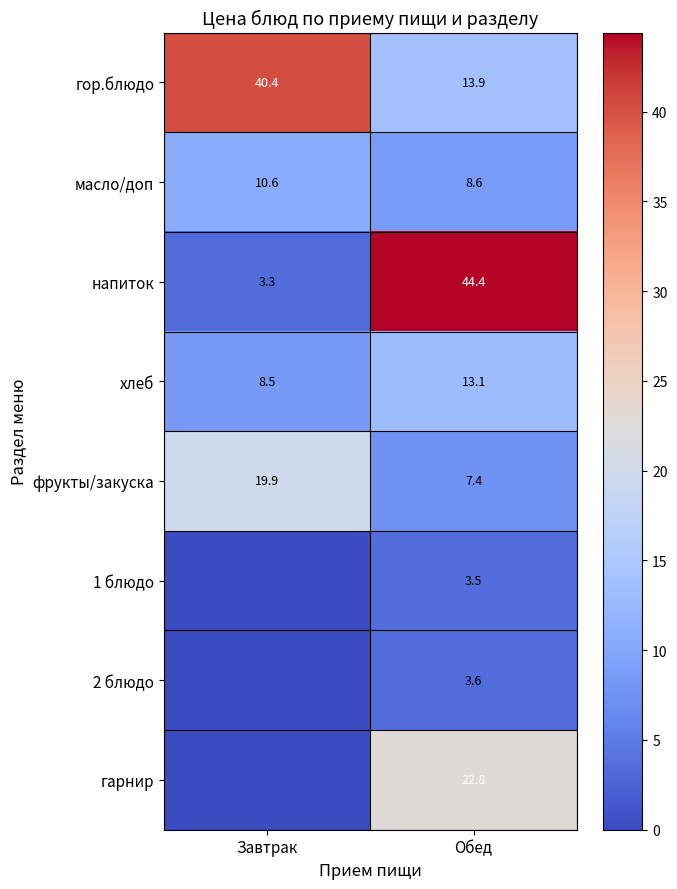

The value of гор.блюдо at Завтрак is 40.4. True or false?

True